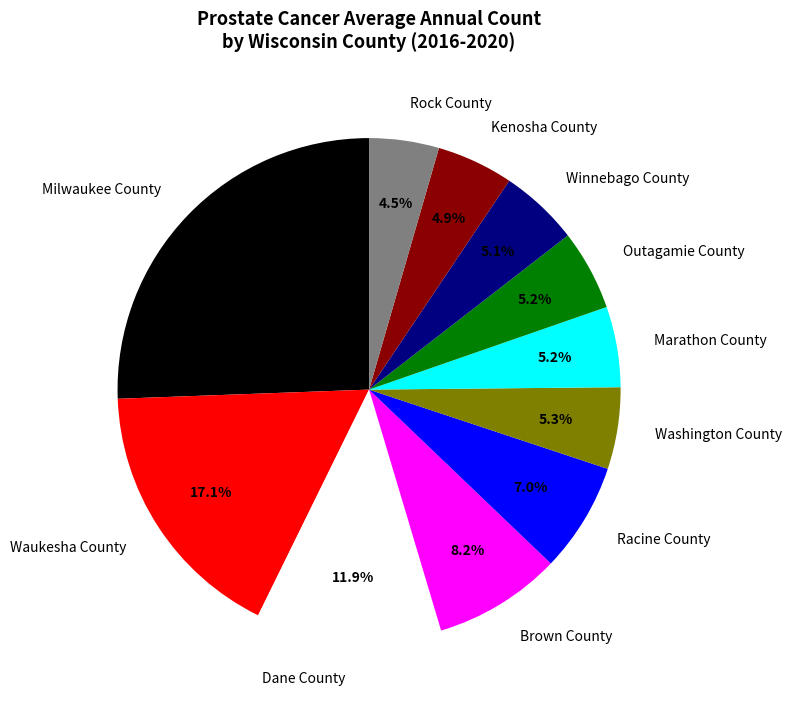

Does any single category account for the majority?

No